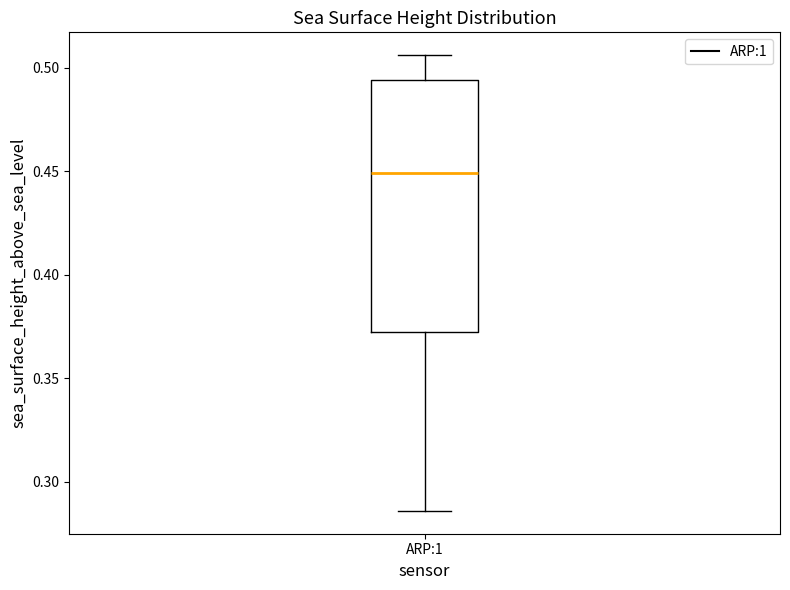

Where is the upper edge of the box for ARP:1 on the y-axis? The values are not printed on the chart, so give them approximately, as read against the axis.

0.495